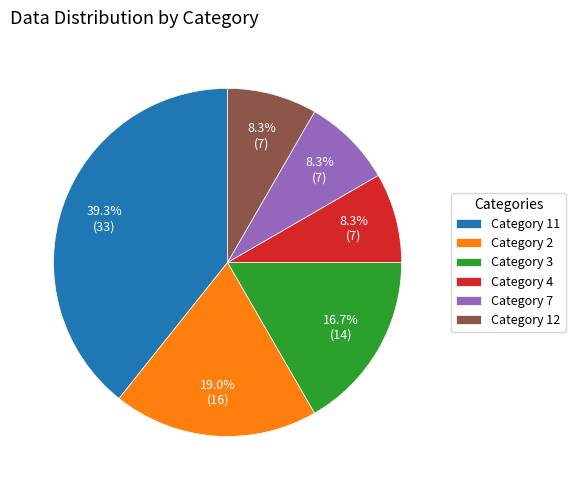

Combined, what portion of the pie is Category 7 and Category 11?

47.6%